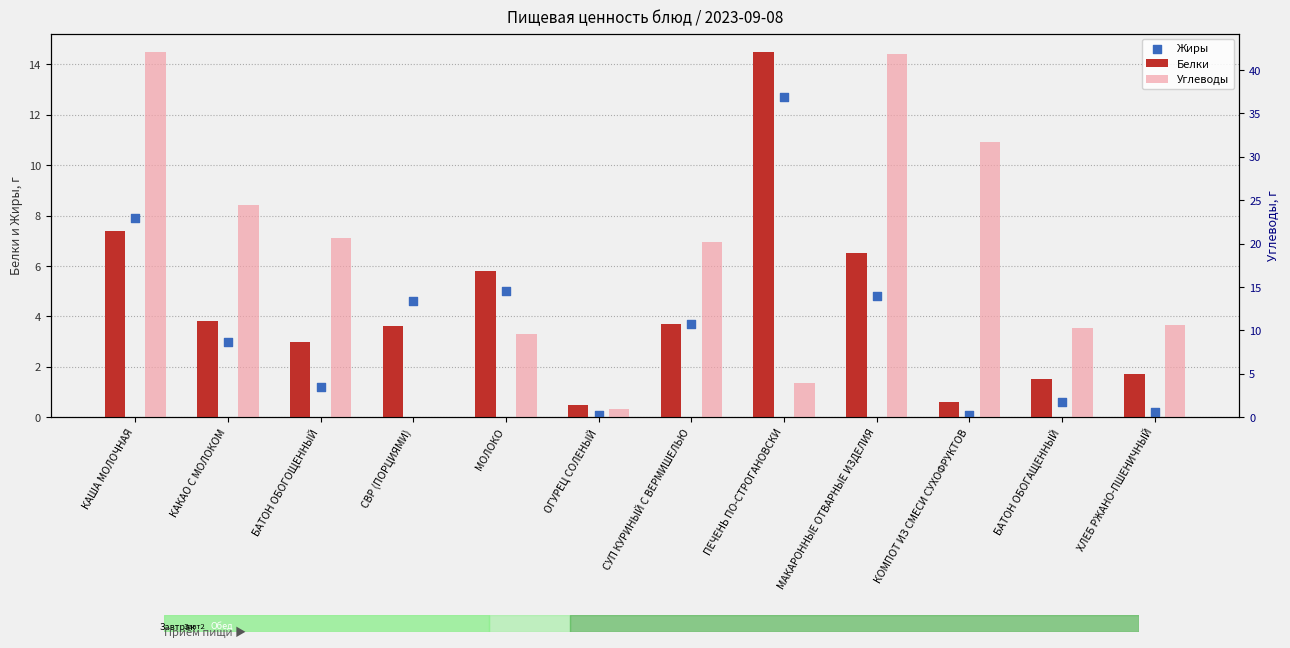

Which series contains the highest Y value?

Углеводы